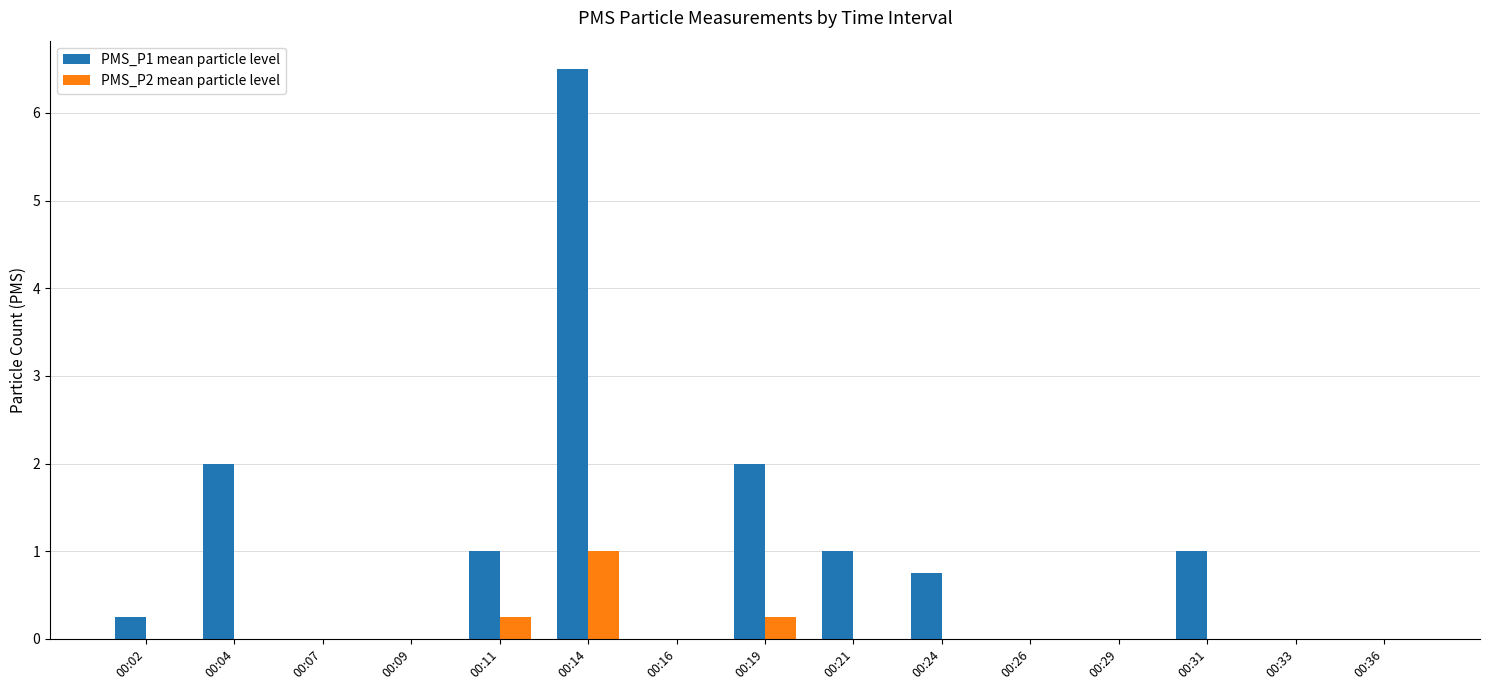

Which series changed the most between 00:02 and 00:19?

PMS_P1 mean particle level